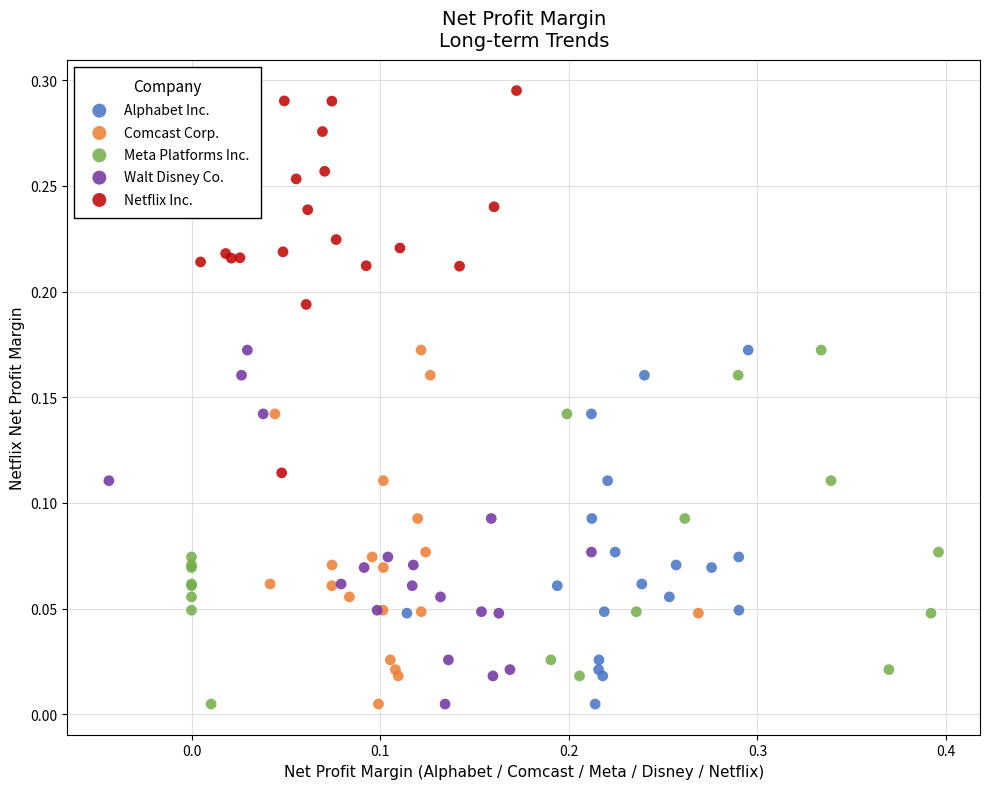

Which series has the largest Y range (max minus min)?

Netflix Inc.